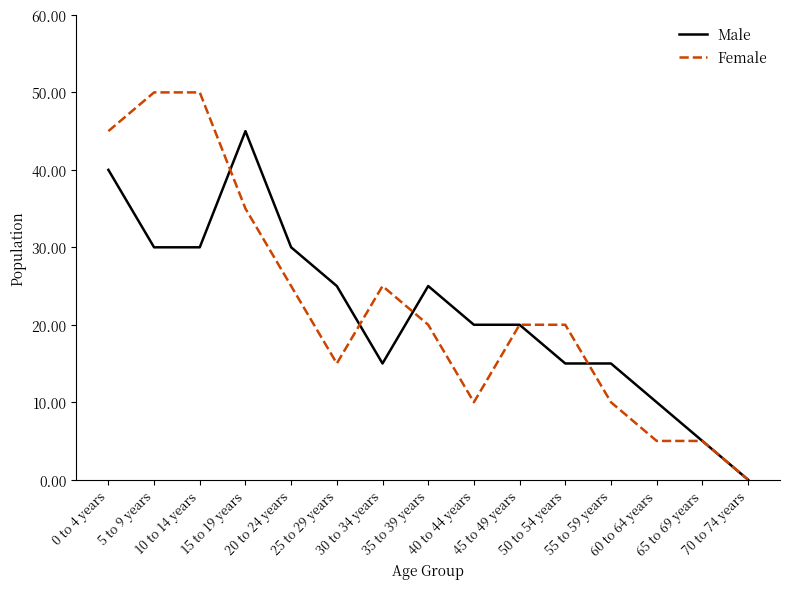

At which label does Male first exceed 20?

0 to 4 years